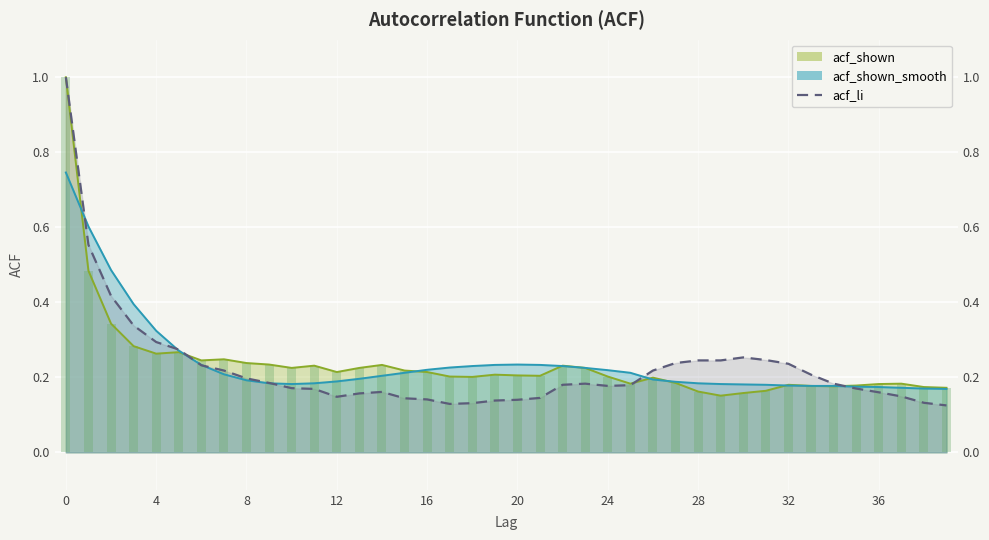

Count the number of data series in this chart.

3